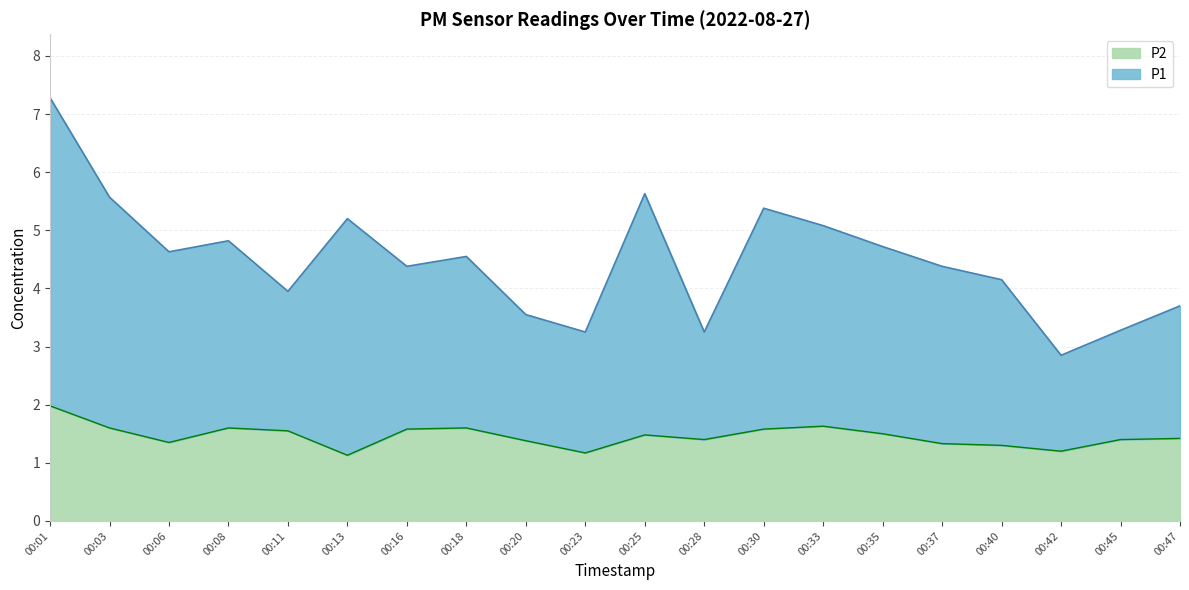

True or false: P1 has more than 1 interior local peaks.

True